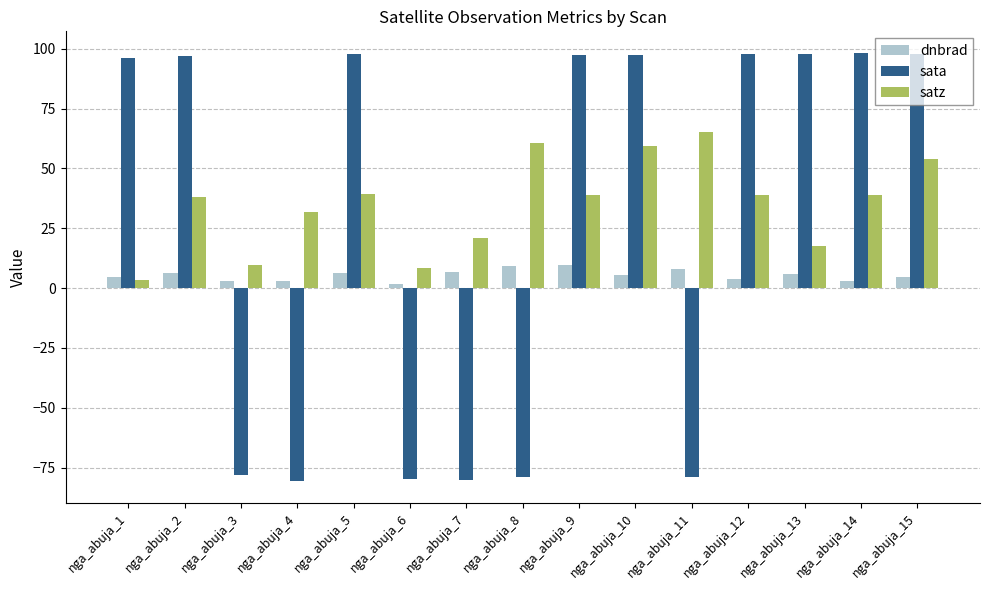

What is the greatest value displayed?

98.3